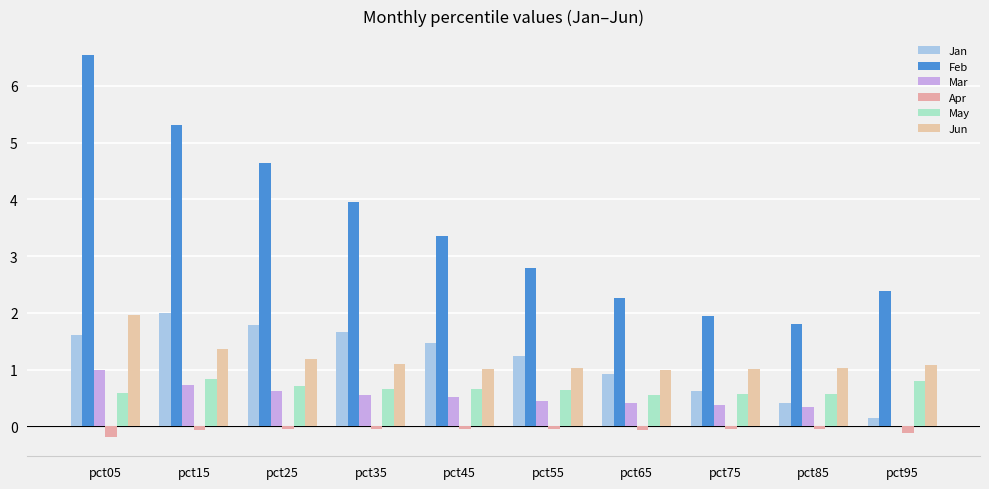

Reading left to right, extract all data points from this chart.

Jan: pct05=1.6	pct15=2.0	pct25=1.8	pct35=1.7	pct45=1.5	pct55=1.2	pct65=0.9	pct75=0.6	pct85=0.4	pct95=0.2
Feb: pct05=6.5	pct15=5.3	pct25=4.6	pct35=4.0	pct45=3.4	pct55=2.8	pct65=2.3	pct75=2.0	pct85=1.8	pct95=2.4
Mar: pct05=1.0	pct15=0.7	pct25=0.6	pct35=0.6	pct45=0.5	pct55=0.4	pct65=0.4	pct75=0.4	pct85=0.3	pct95=0.0
Apr: pct05=-0.2	pct15=-0.1	pct25=-0.1	pct35=-0.0	pct45=-0.0	pct55=-0.0	pct65=-0.1	pct75=-0.1	pct85=-0.0	pct95=-0.1
May: pct05=0.6	pct15=0.8	pct25=0.7	pct35=0.7	pct45=0.7	pct55=0.6	pct65=0.6	pct75=0.6	pct85=0.6	pct95=0.8
Jun: pct05=2.0	pct15=1.4	pct25=1.2	pct35=1.1	pct45=1.0	pct55=1.0	pct65=1.0	pct75=1.0	pct85=1.0	pct95=1.1